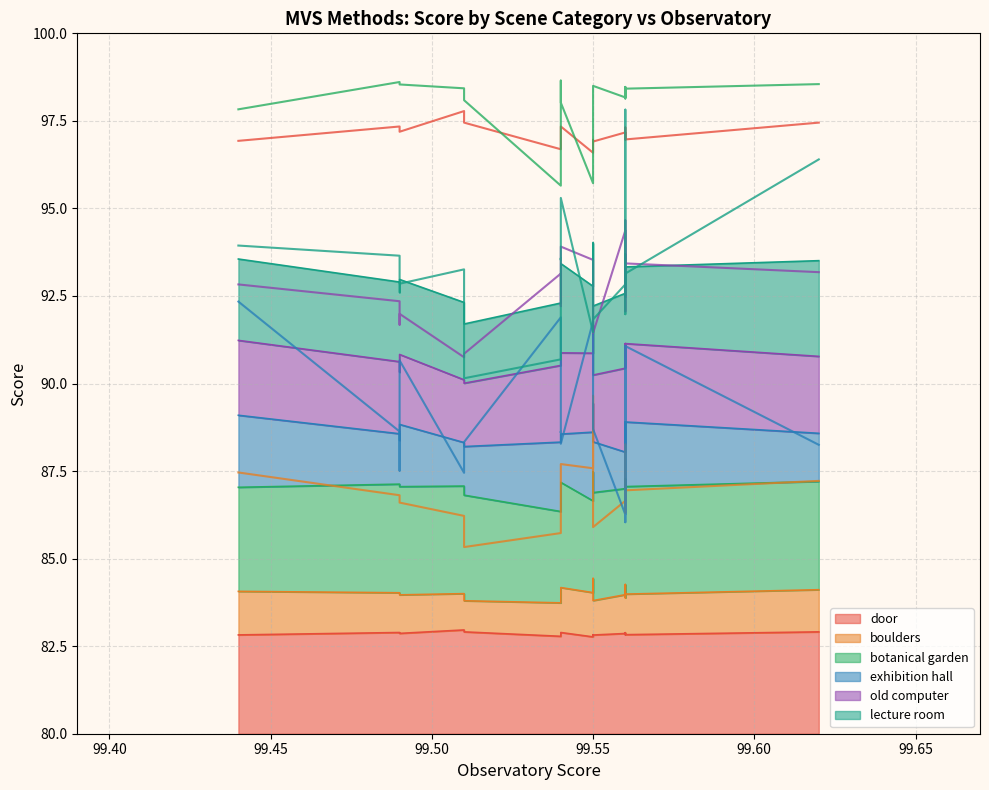

What is the maximum value shown in the chart?

98.7